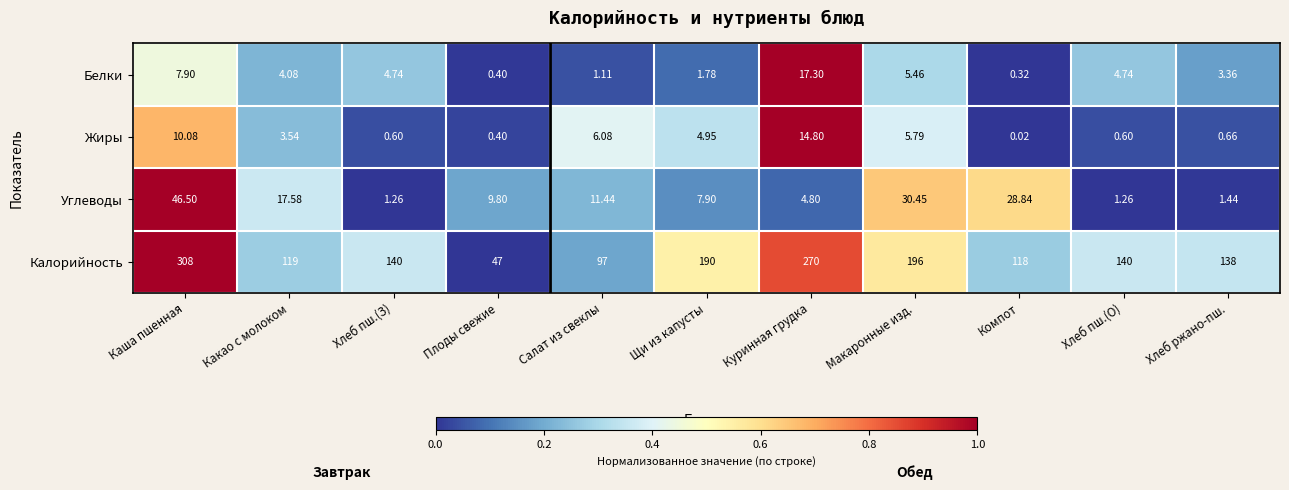

Is the value of Жиры at Хлеб ржано-пш. greater than the value of Калорийность at Макаронные изд.?

No